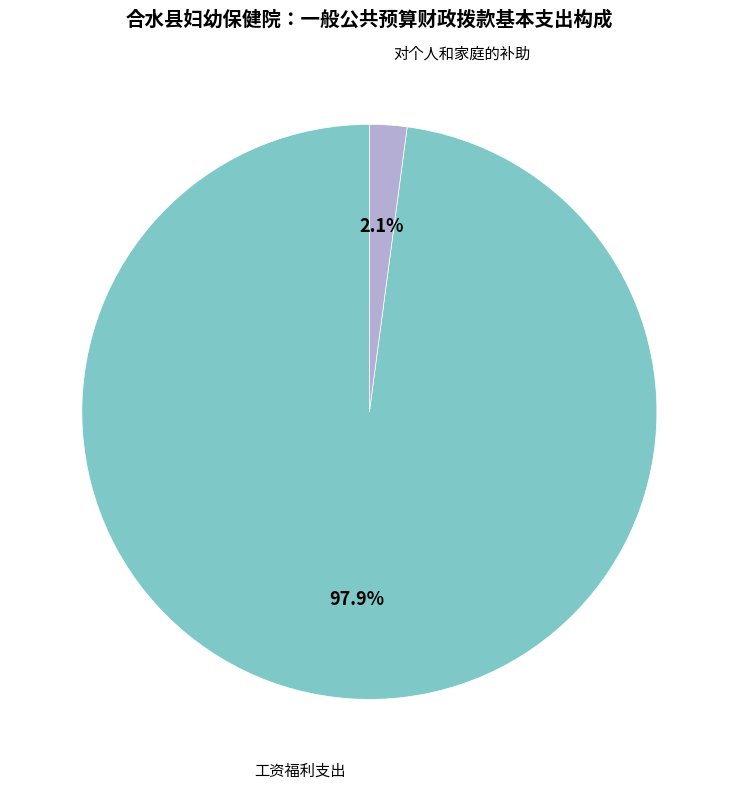

How many slices are in this pie chart?

2